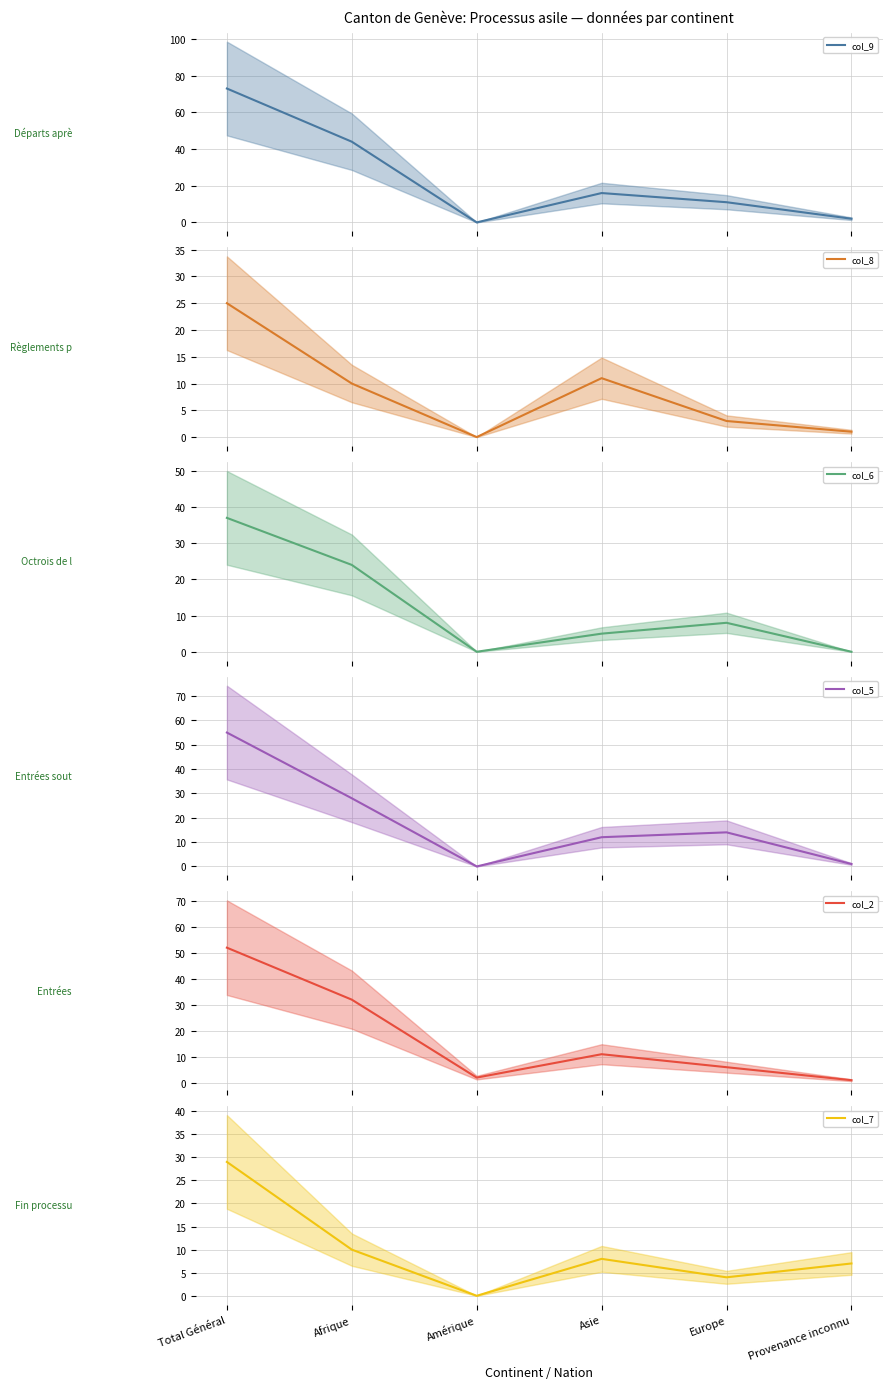

At Afrique, list the series in order from smallest to largest.

col_8 (Règlements par les cantons), col_7 (Fin processus asile), col_6 (Octrois de l'asile), col_5 (Entrées soutien exéc.), col_2 (Entrées), col_9 (Départs après décision)